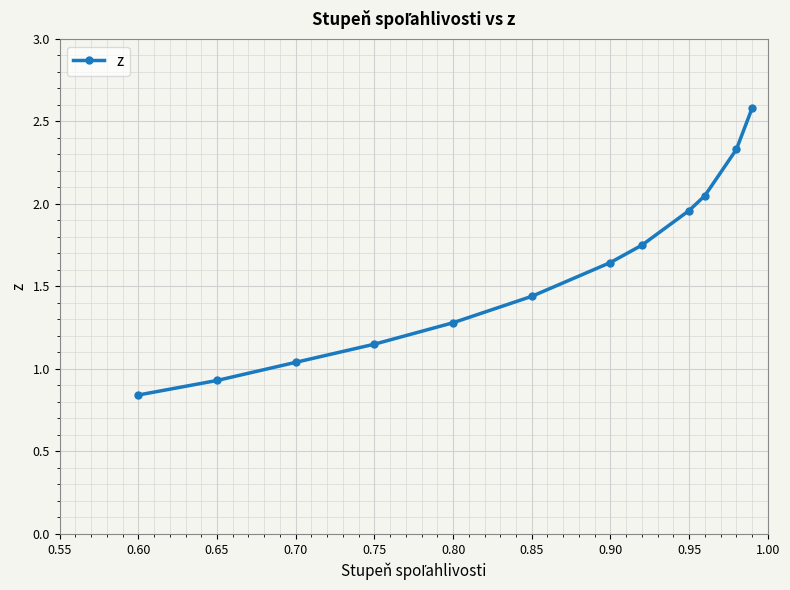

What is the value of the 5th point from the left?

1.3